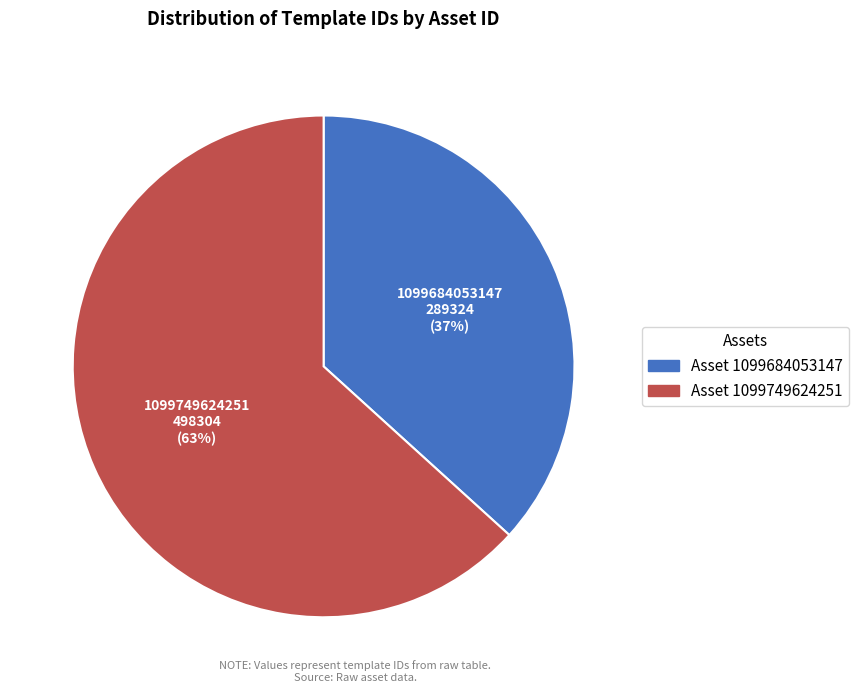

True or false: 1099684053147 accounts for 37% of the total.

True